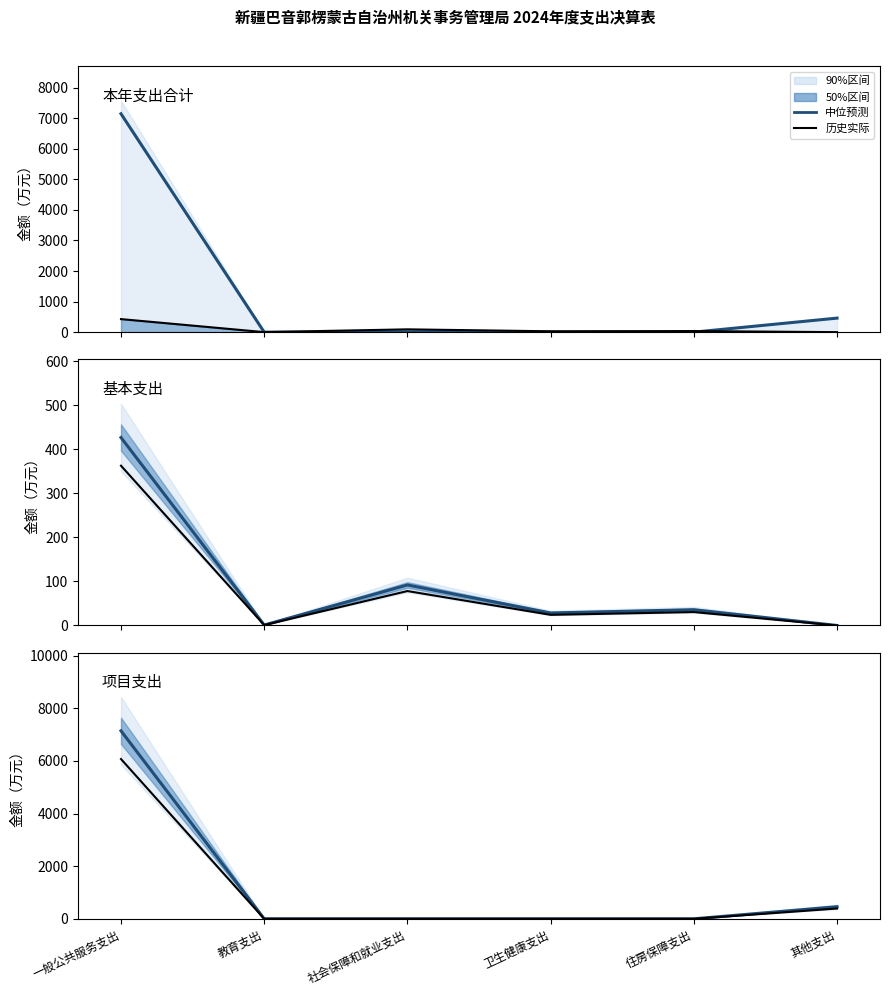

Which series has the largest total across all categories?

项目支出